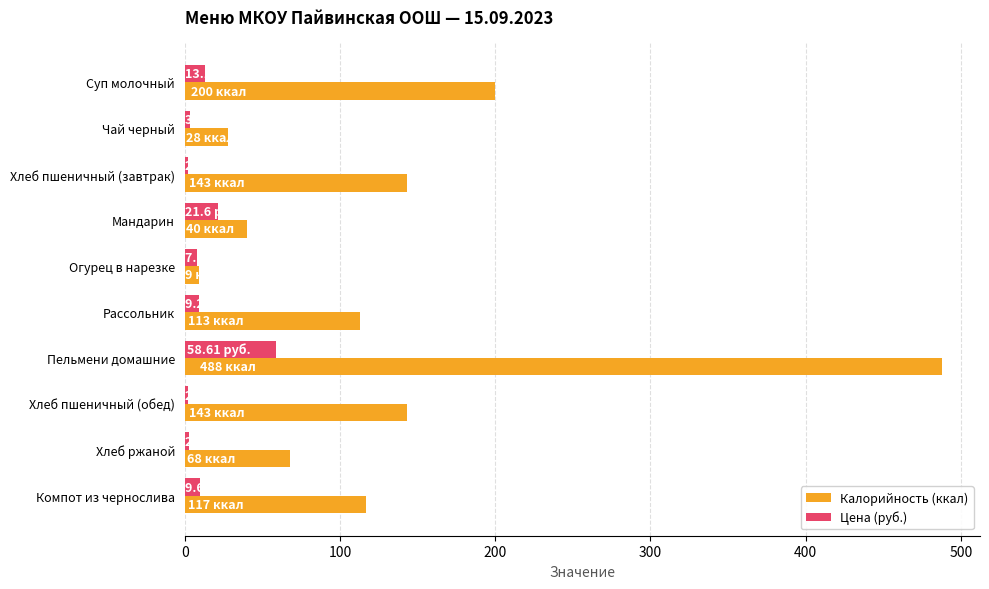

Which series has the largest total across all categories?

Калорийность (ккал)